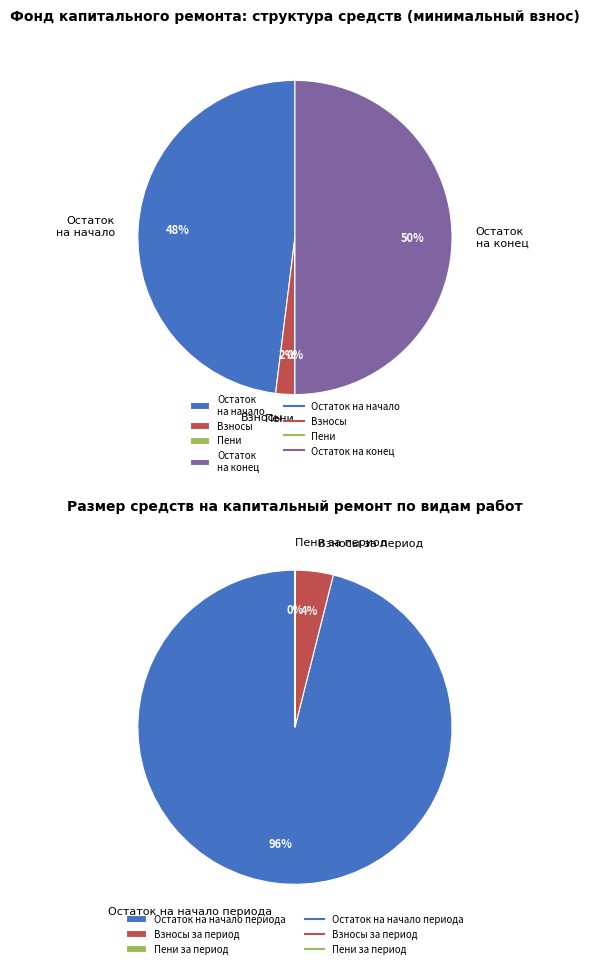

How much of the chart is everything except 2?

100.0%